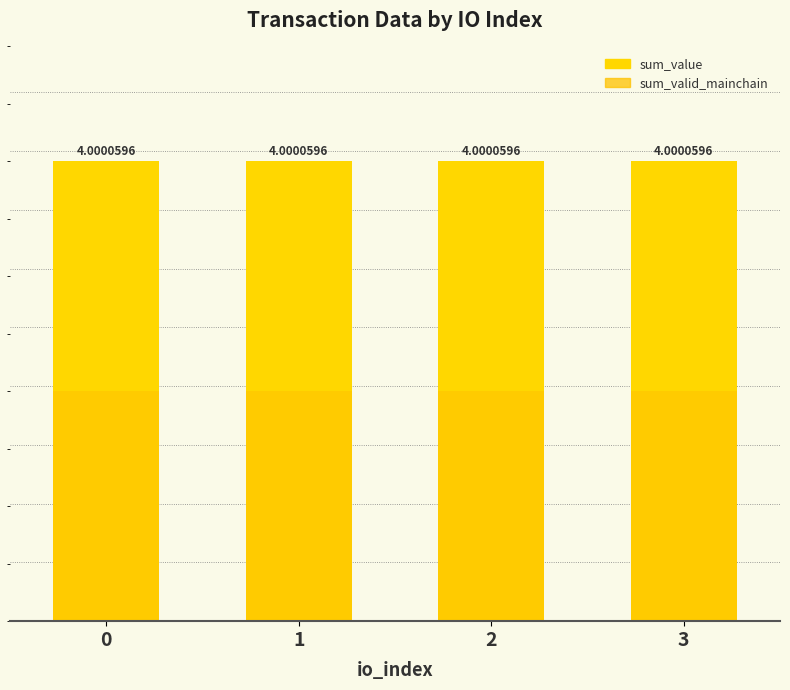

Is it true that sum_value equals 5.5 at 0?

False